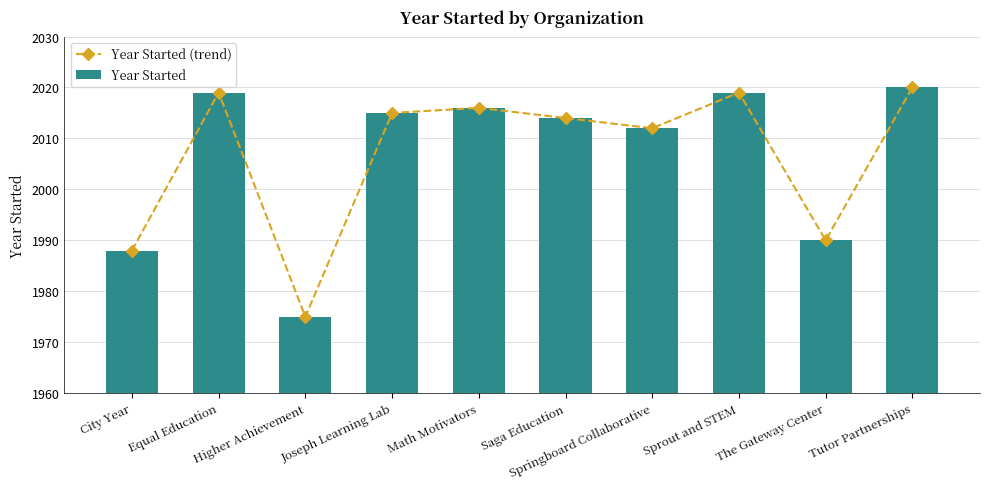

What is the sum of all Year Started values?

20068